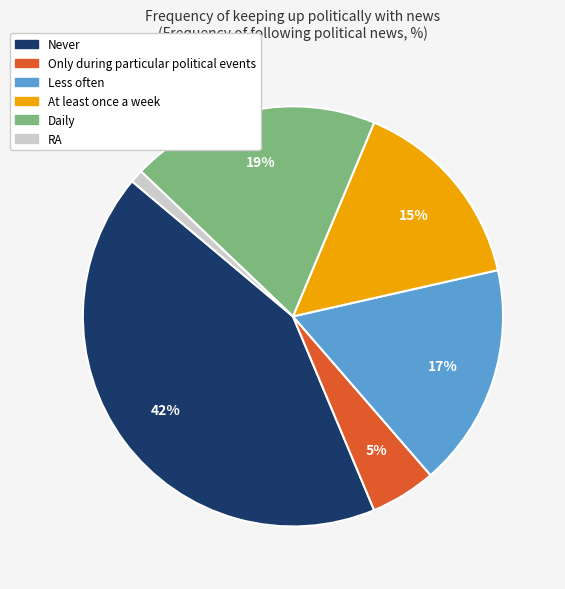

Approximately how many times larger is the value at Never compared to RA?

42.0